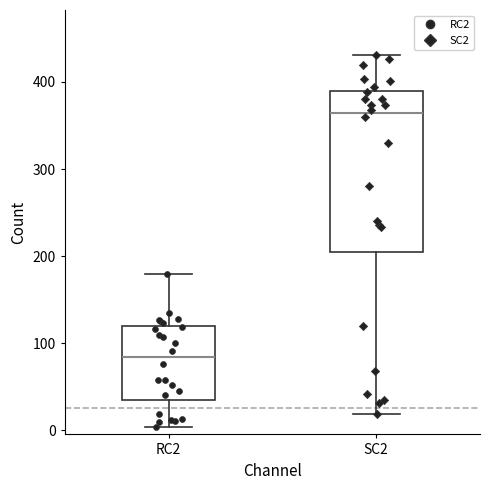

Where is the upper edge of the box for SC2 on the y-axis? The values are not printed on the chart, so give them approximately, as read against the axis.

390